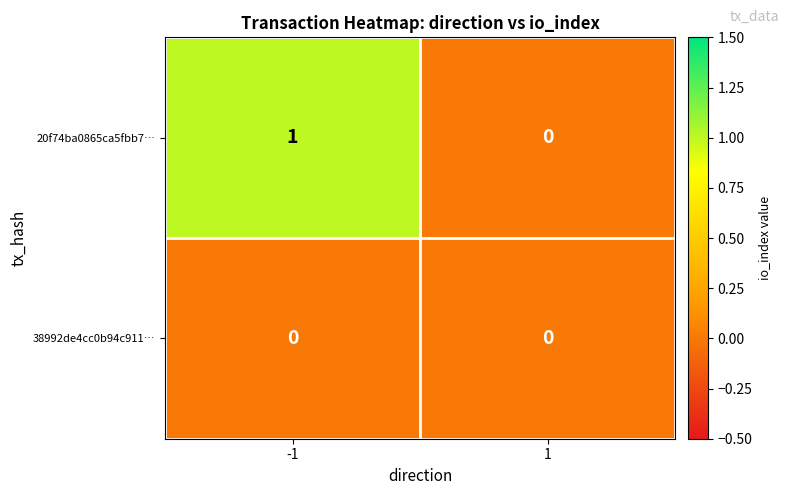

What is the spread (max minus min) of values at -1?

1